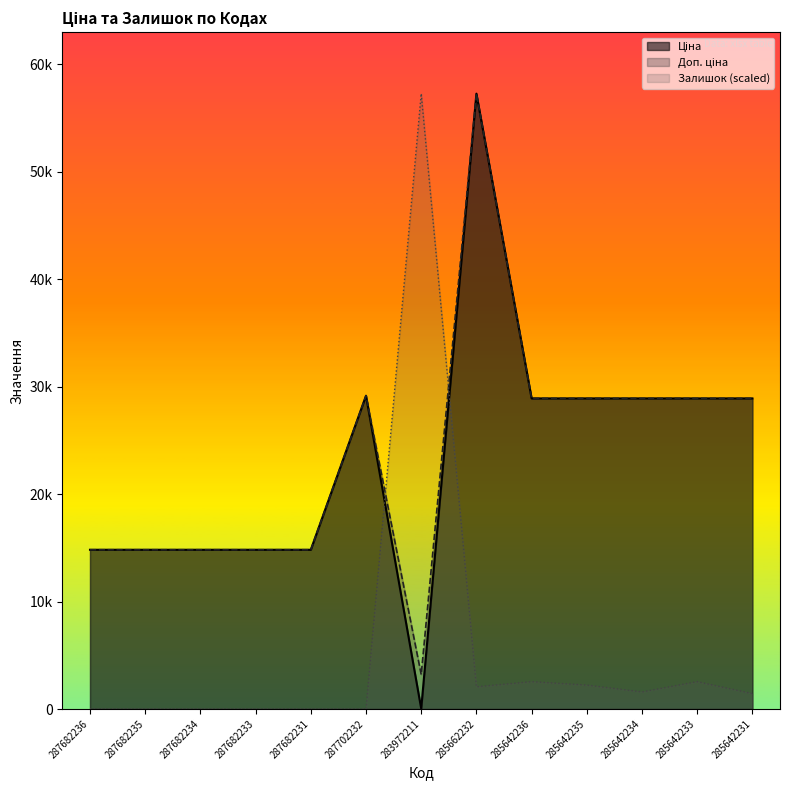

What is the difference between the second highest and second lowest values in the Ціна series?

14334.7